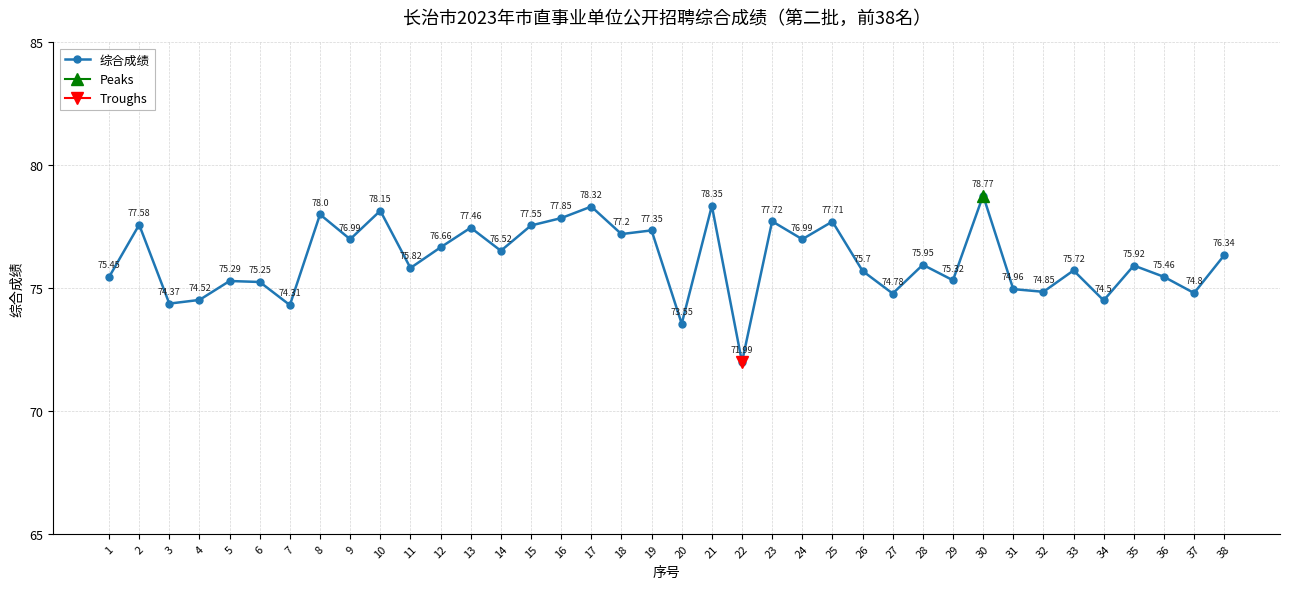

Where is the first local maximum?

2